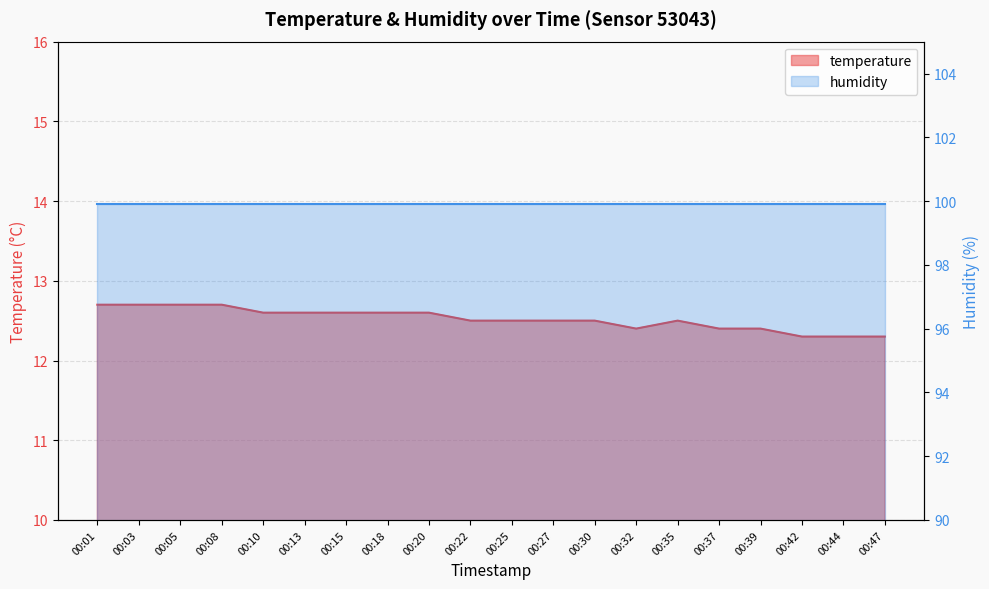

What is the change in value from 00:05 to 00:42?

-0.4